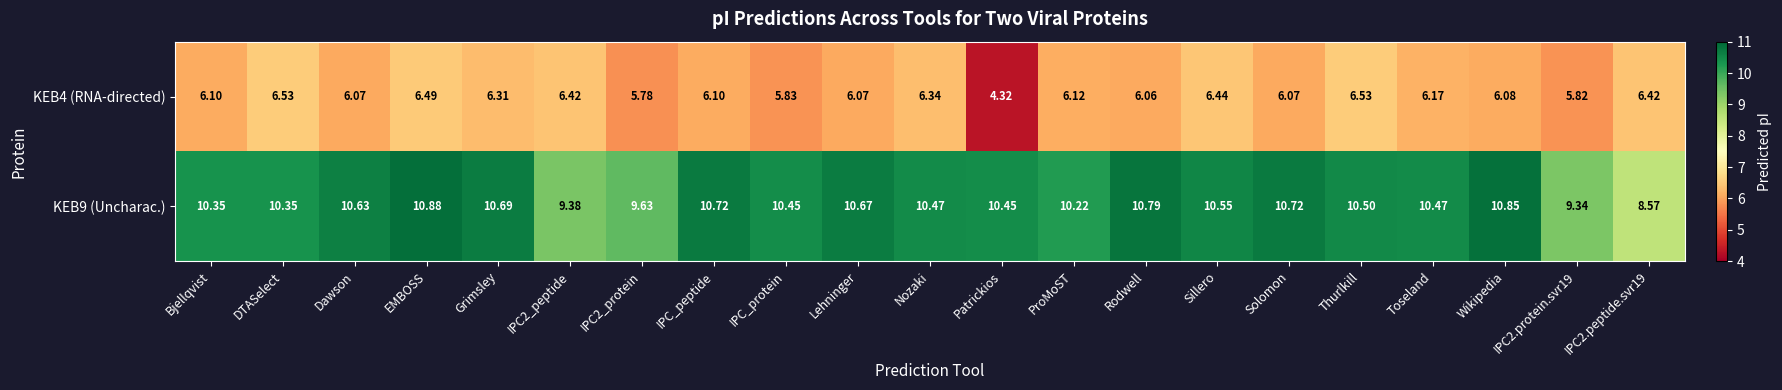

What is the total value across all series at Patrickios?

14.8